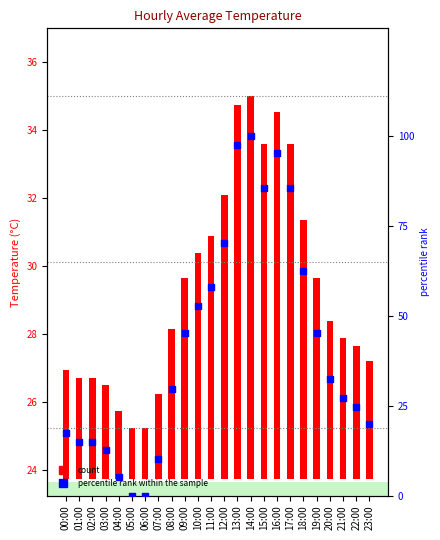

Which series contains the lowest Y value?

percentile rank